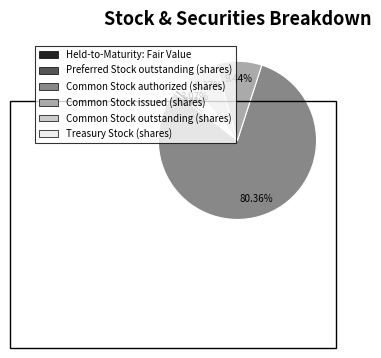

What is the ratio of the value at Common Stock issued (shares) to the value at Treasury Stock (shares)?

3.1